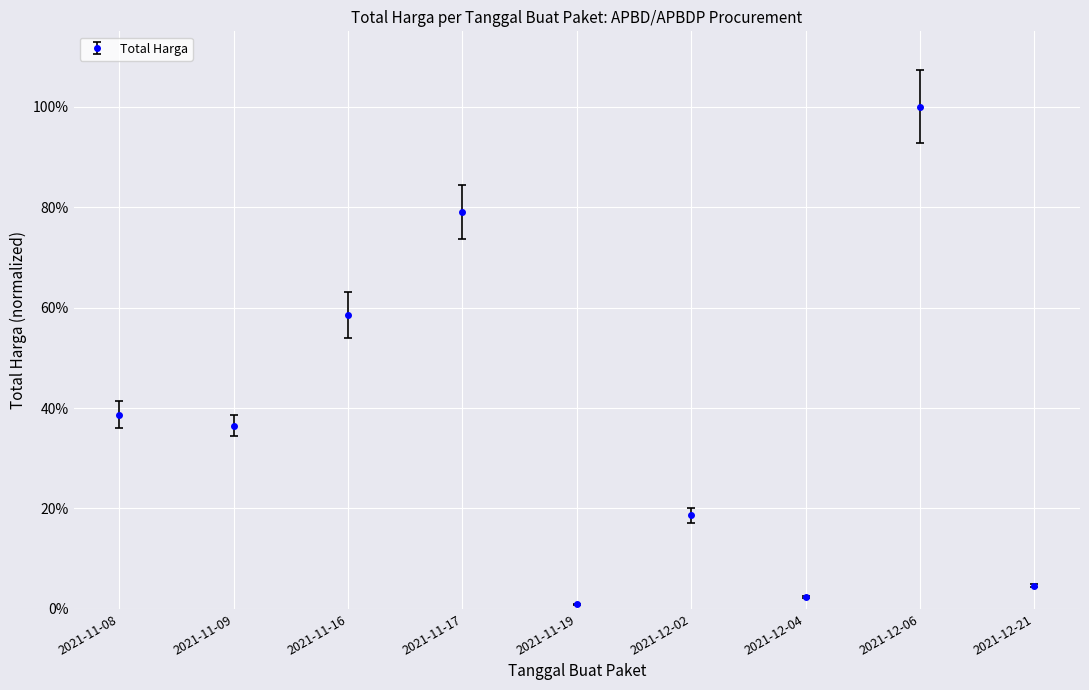

Does the chart have visible grid lines?

Yes